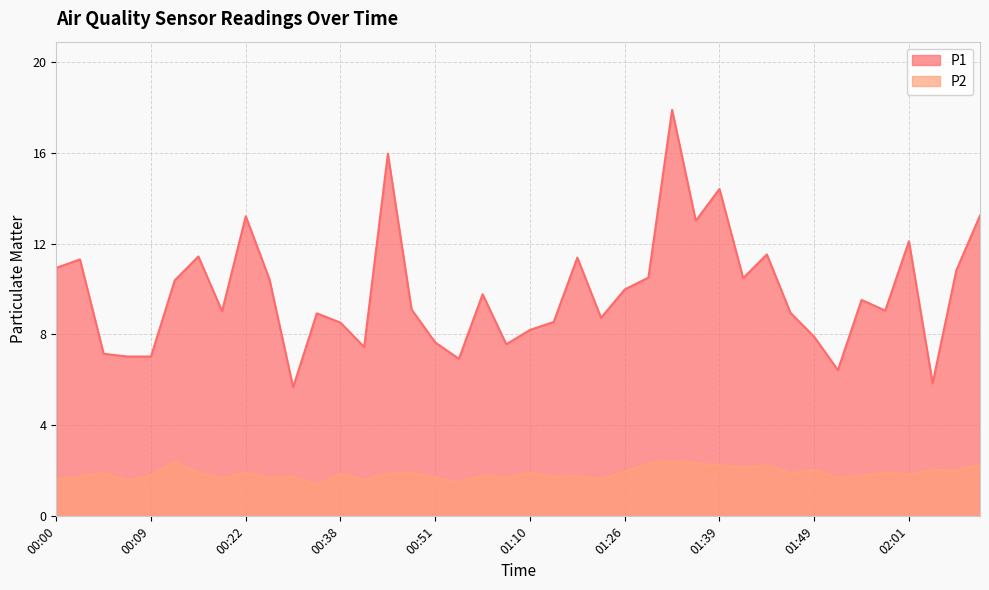

At how many categories does at least one series exceed 5?

40